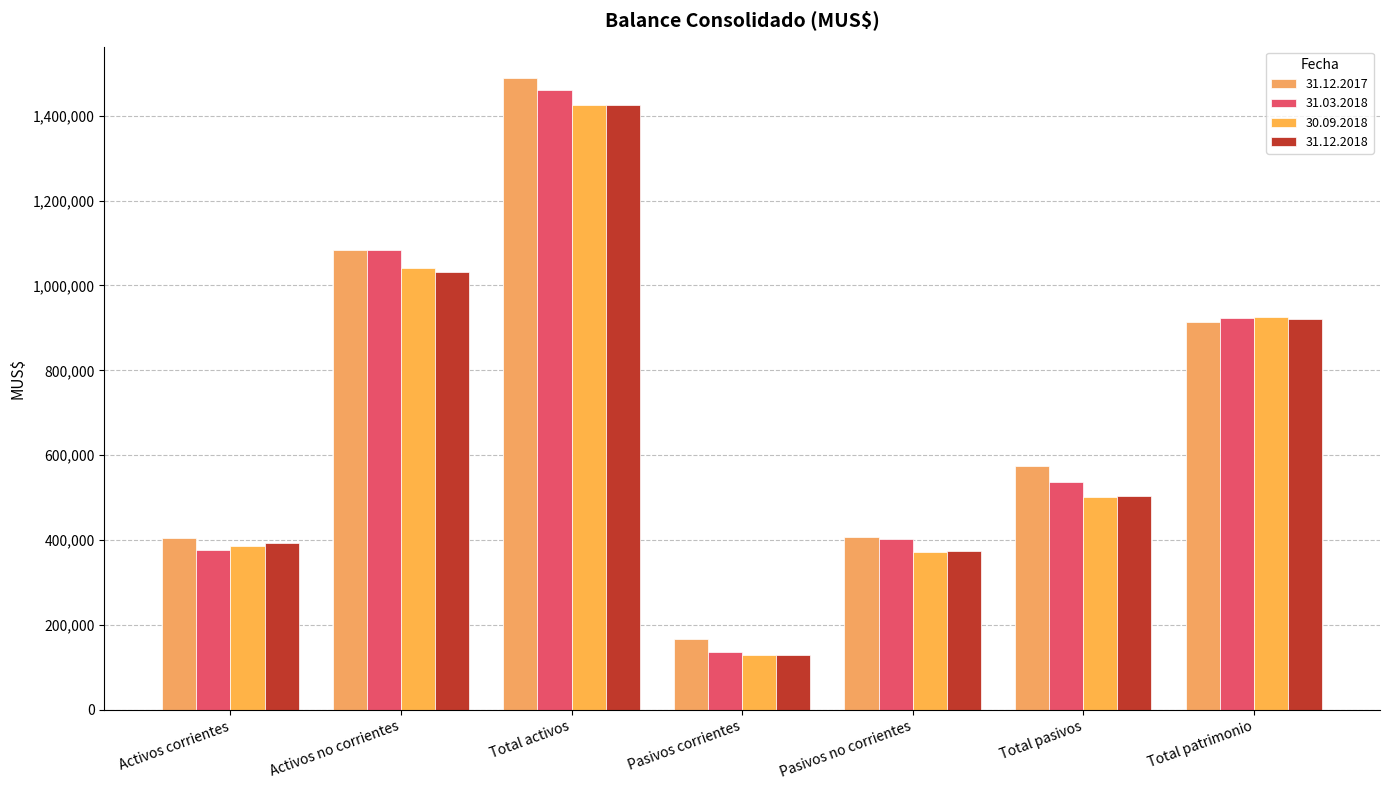

Is the value of 30.09.2018 at Activos corrientes greater than the value of 31.03.2018 at Total patrimonio?

No